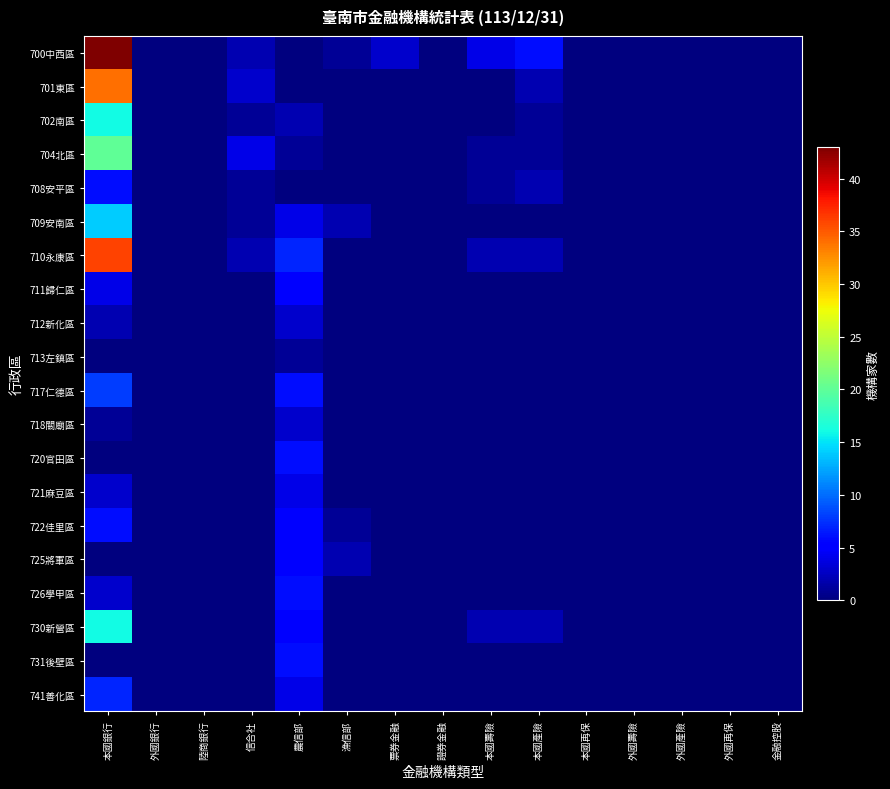

What is the greatest value displayed?

43